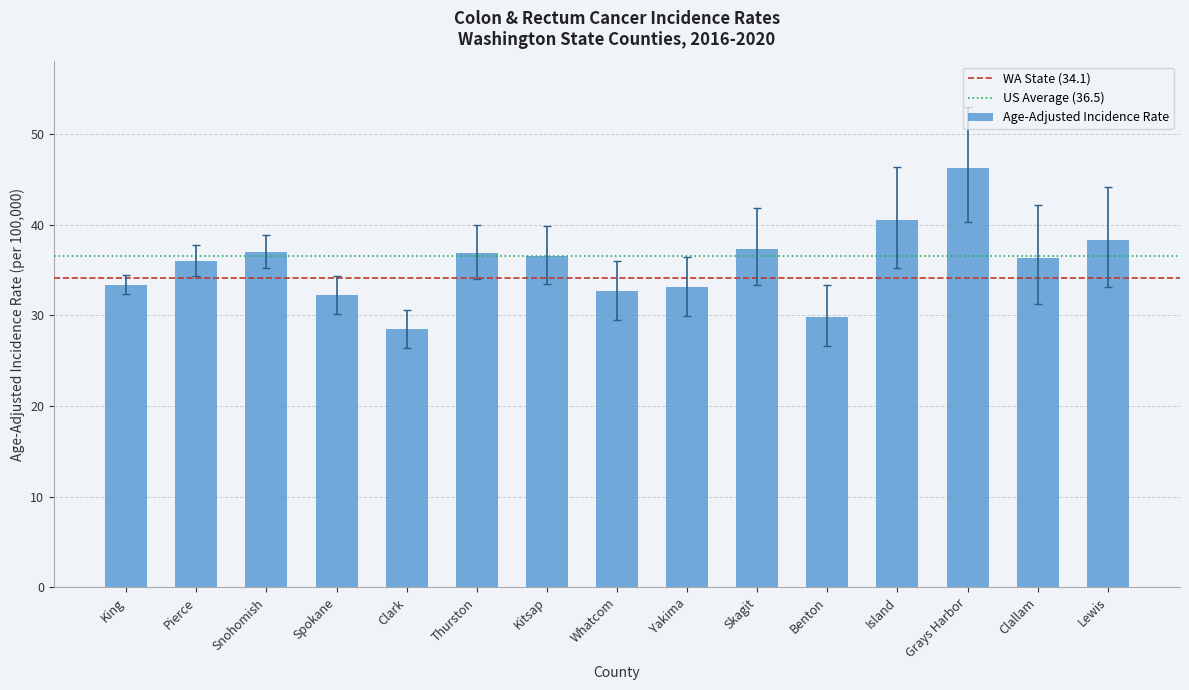

Read the value at Clallam.

36.3